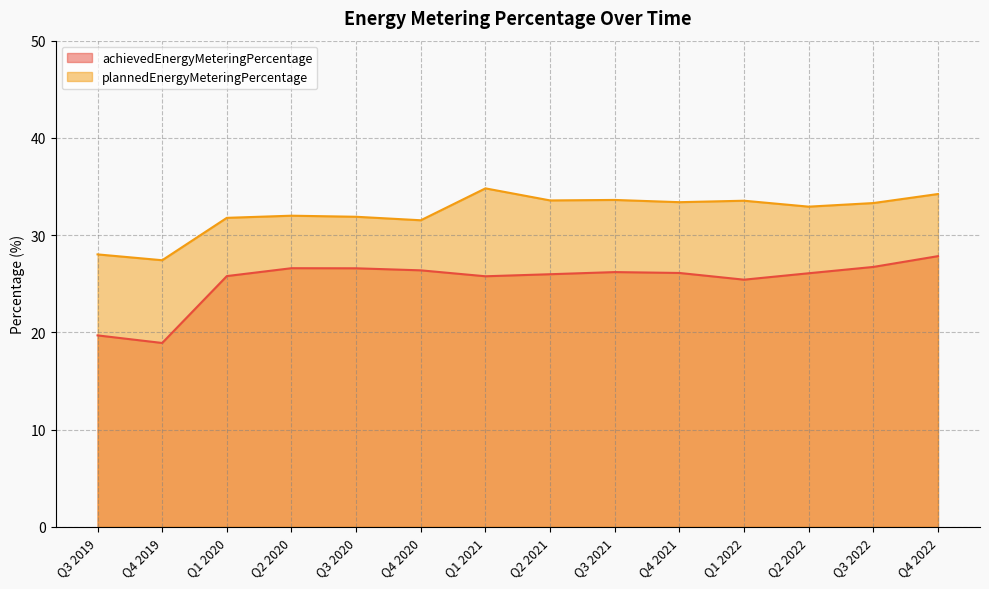

What is the sum of all plannedEnergyMeteringPercentage values?

452.0